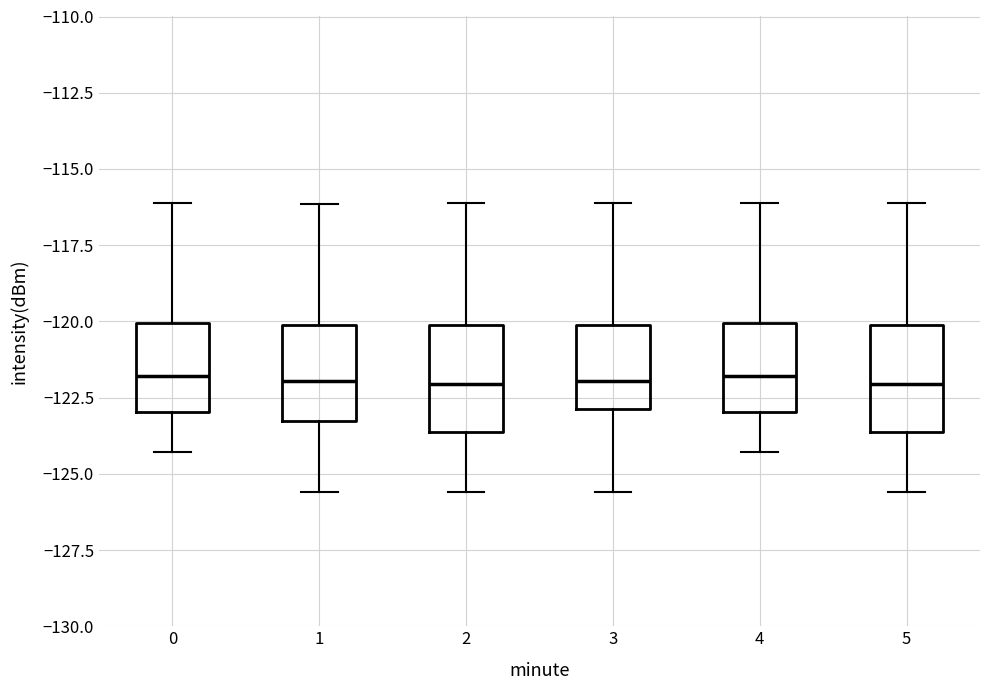

Where does the upper whisker of the box at x = 5 end on the y-axis? The values are not printed on the chart, so give them approximately, as read against the axis.

-116.0